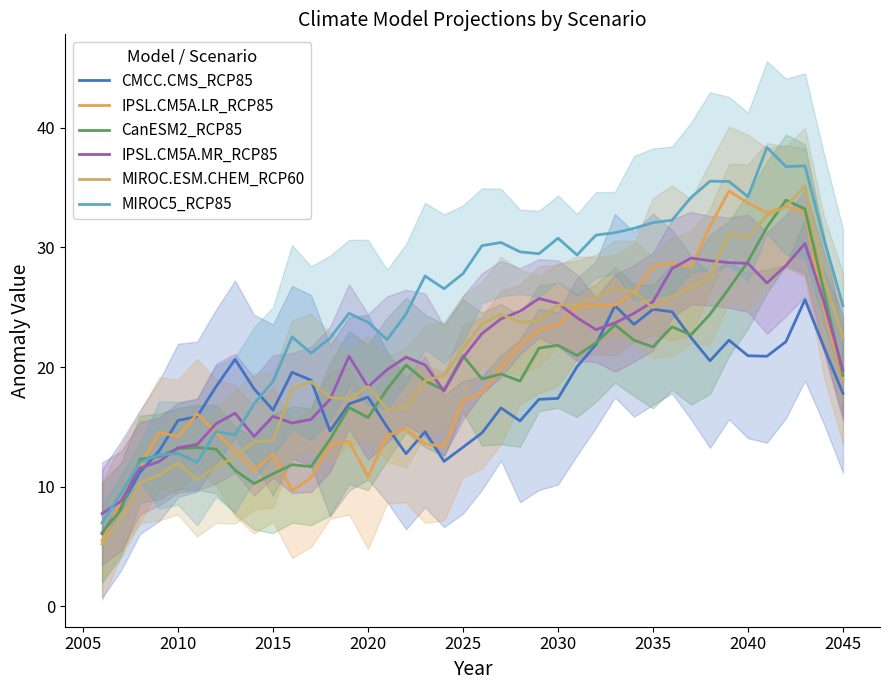

Which series ends up on top after the final intersection of MIROC.ESM.CHEM_RCP60 and CanESM2_RCP85?

MIROC.ESM.CHEM_RCP60